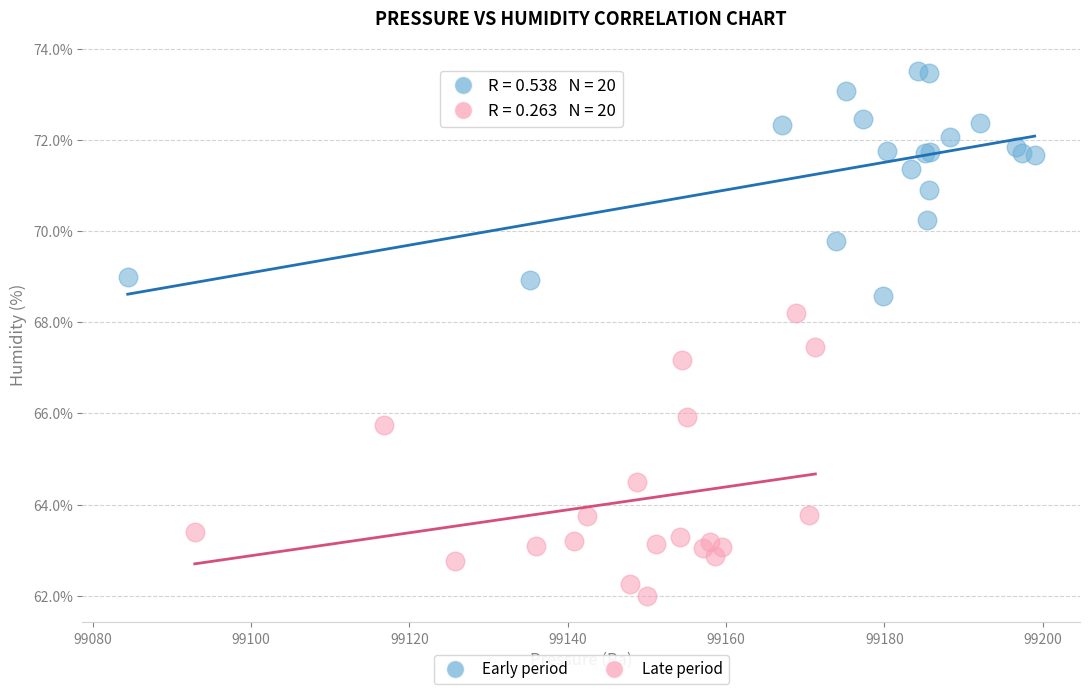

Which series reaches the maximum Y coordinate?

Early period